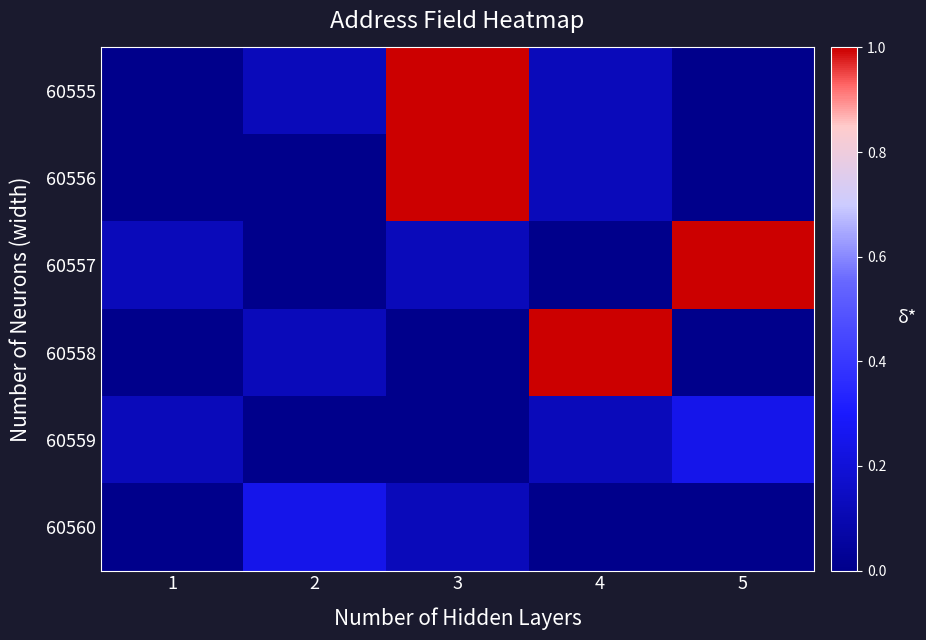

Reading left to right, extract all data points from this chart.

60555: 1=0.0	2=0.1	3=1.0	4=0.1	5=0.0
60556: 1=0.0	2=0.0	3=1.0	4=0.1	5=0.0
60557: 1=0.1	2=0.0	3=0.1	4=0.0	5=1.0
60558: 1=0.0	2=0.1	3=0.0	4=1.0	5=0.0
60559: 1=0.1	2=0.0	3=0.0	4=0.1	5=0.2
60560: 1=0.0	2=0.2	3=0.1	4=0.0	5=0.0